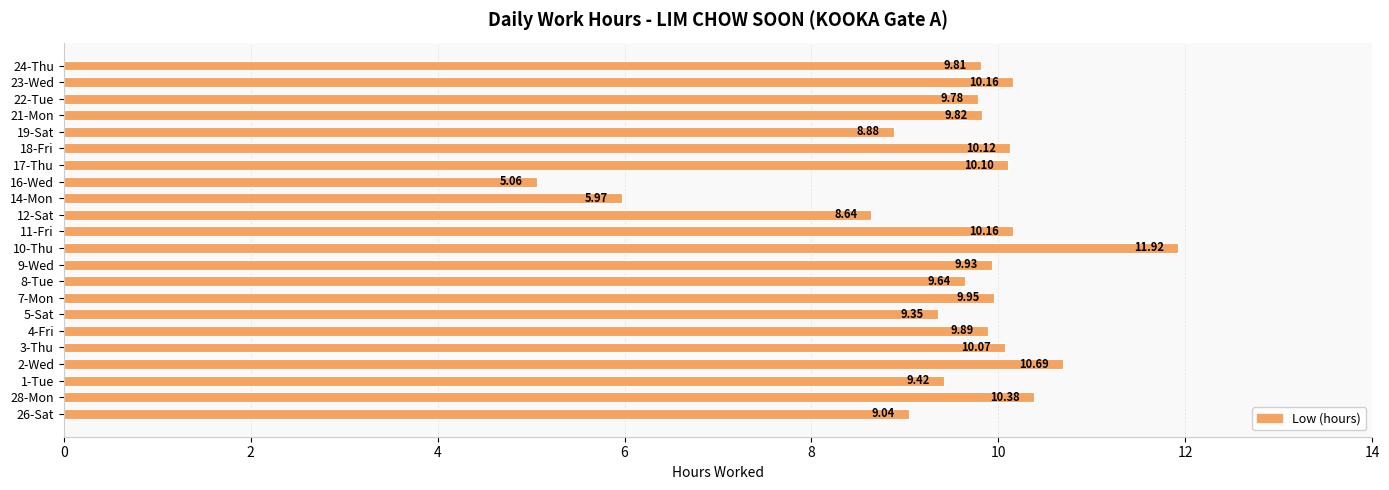

Which label corresponds to the smallest value in the chart?

16-Wed